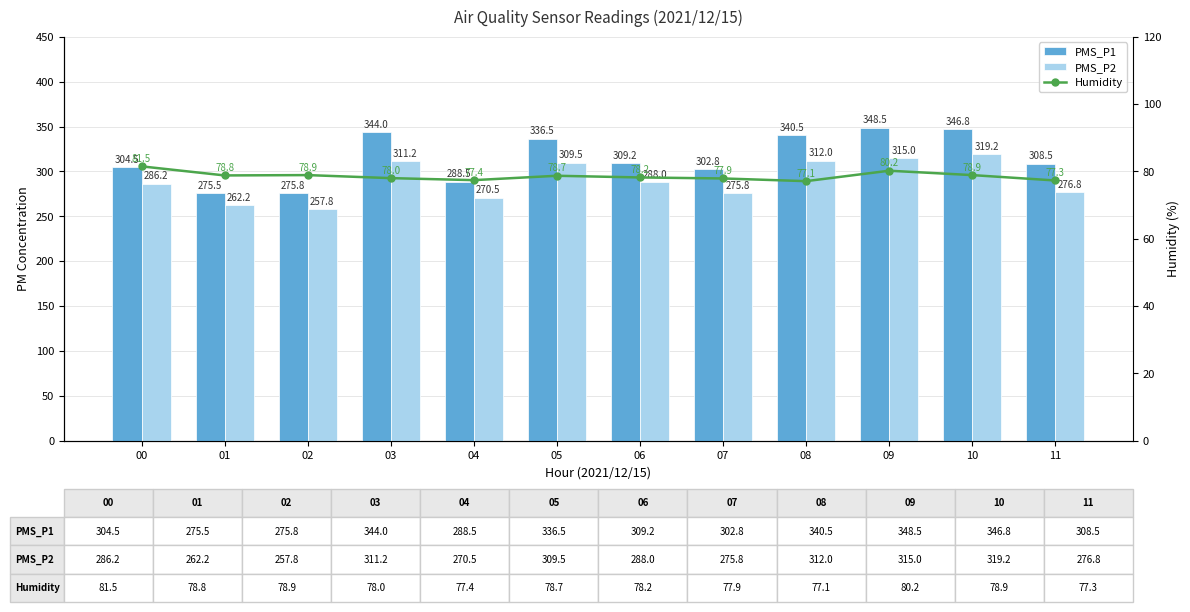

How many data points in PMS_P2 are less than 288?

6